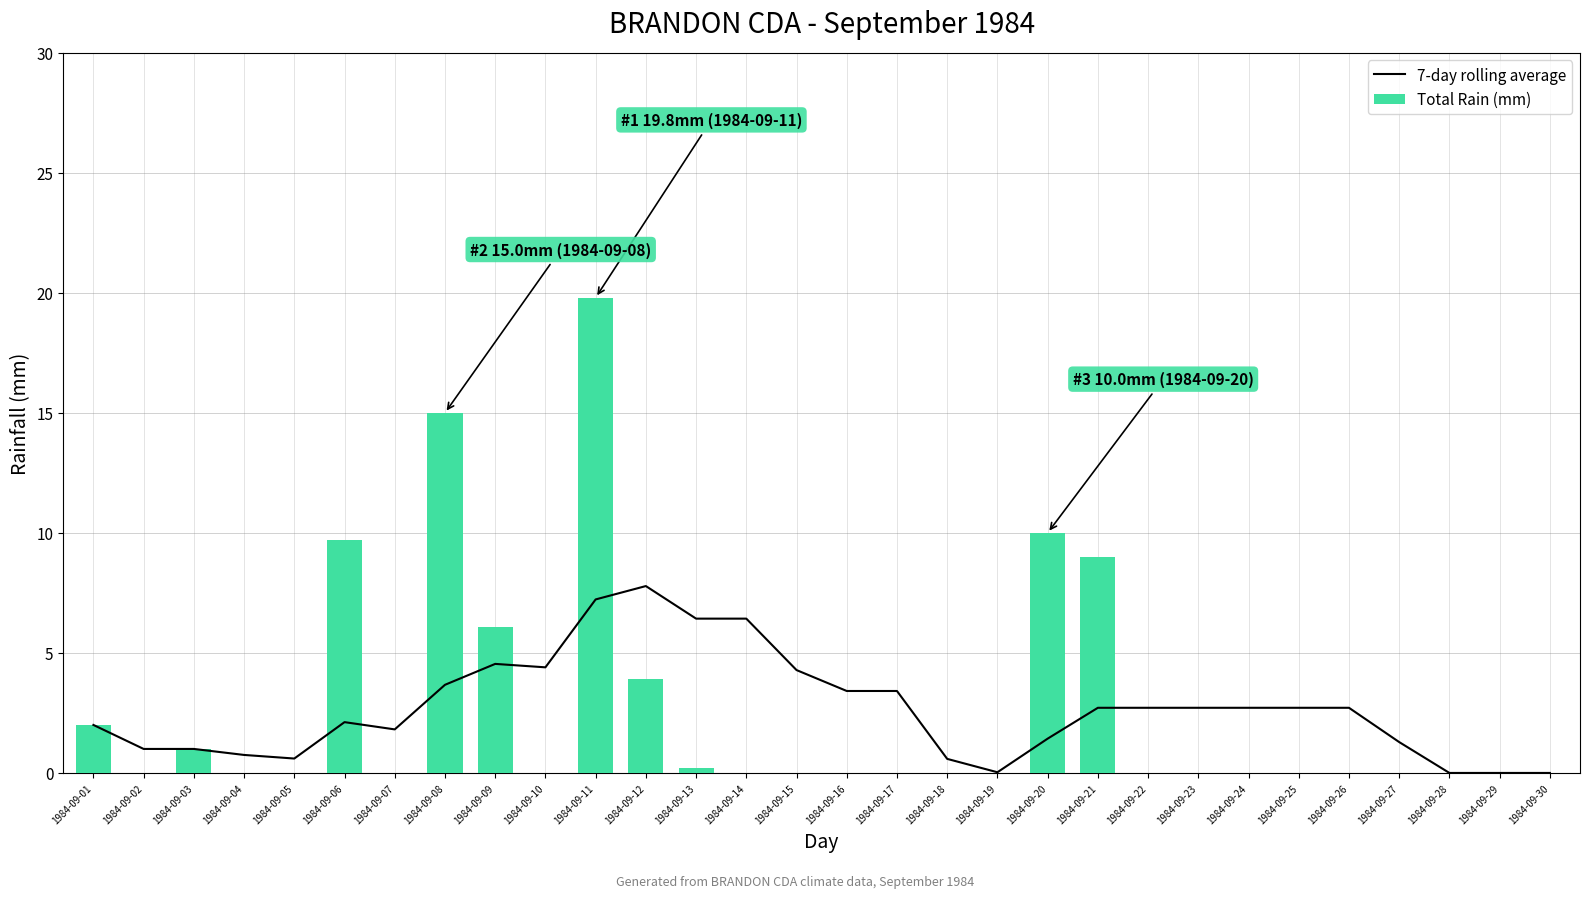

What is the maximum value shown in the chart?

19.8